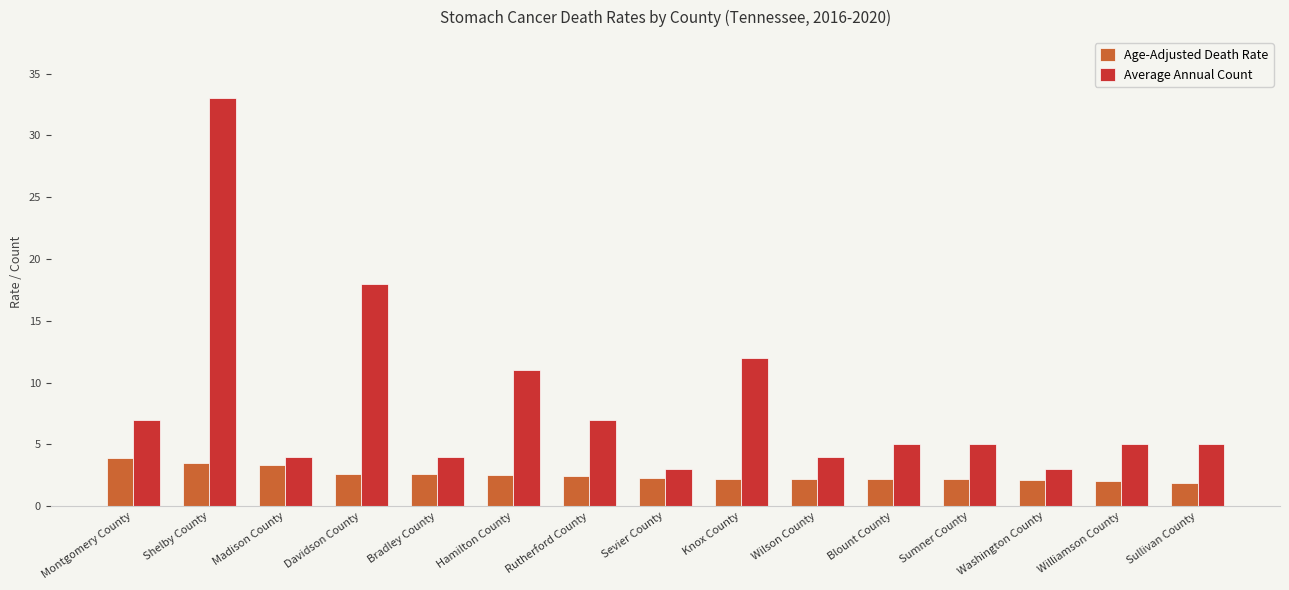

What is the label of the 6th bar from the right?

Wilson County